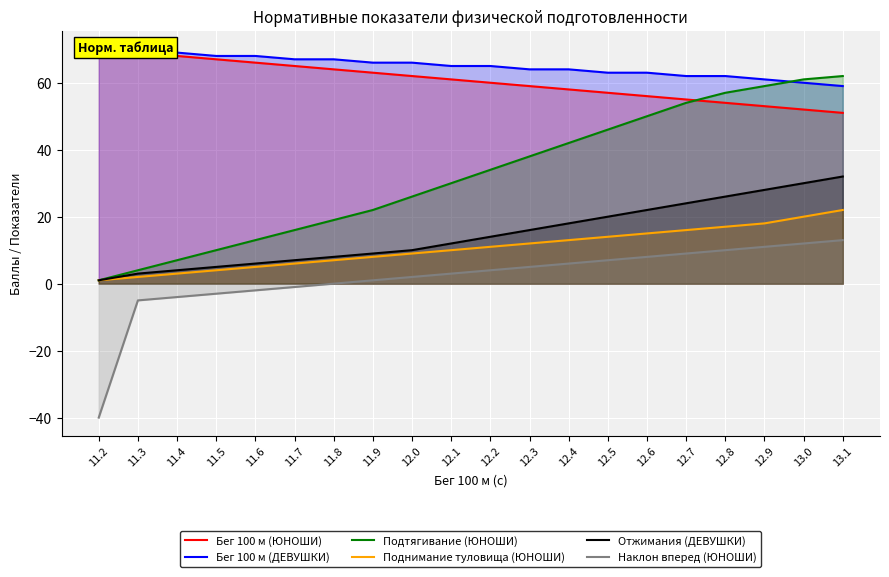

At how many categories does at least one series exceed -10?

20